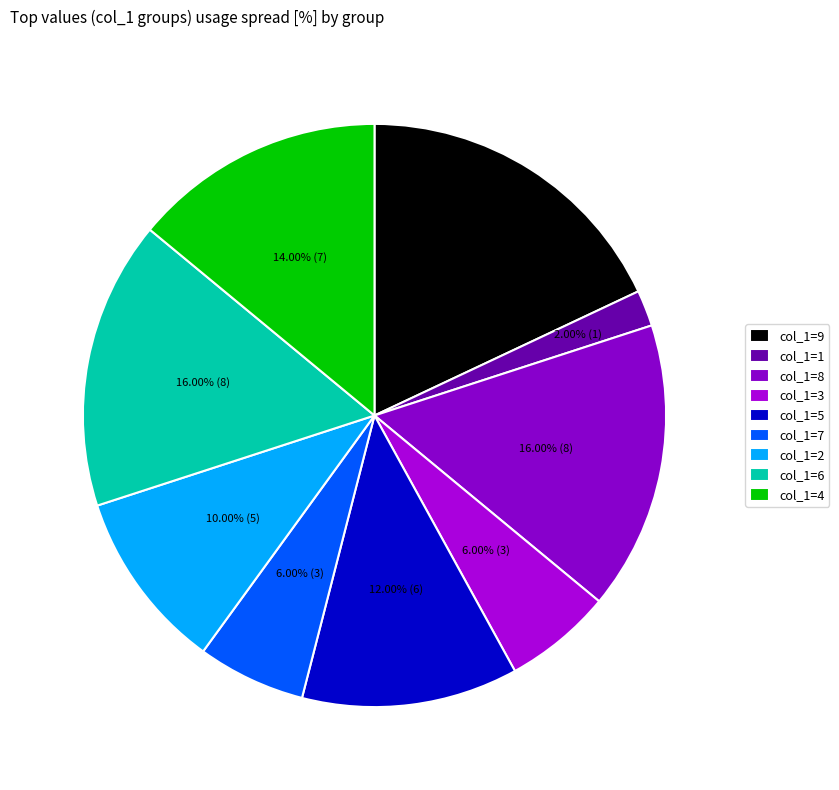

What is the smallest slice in the pie chart?

col_1=1